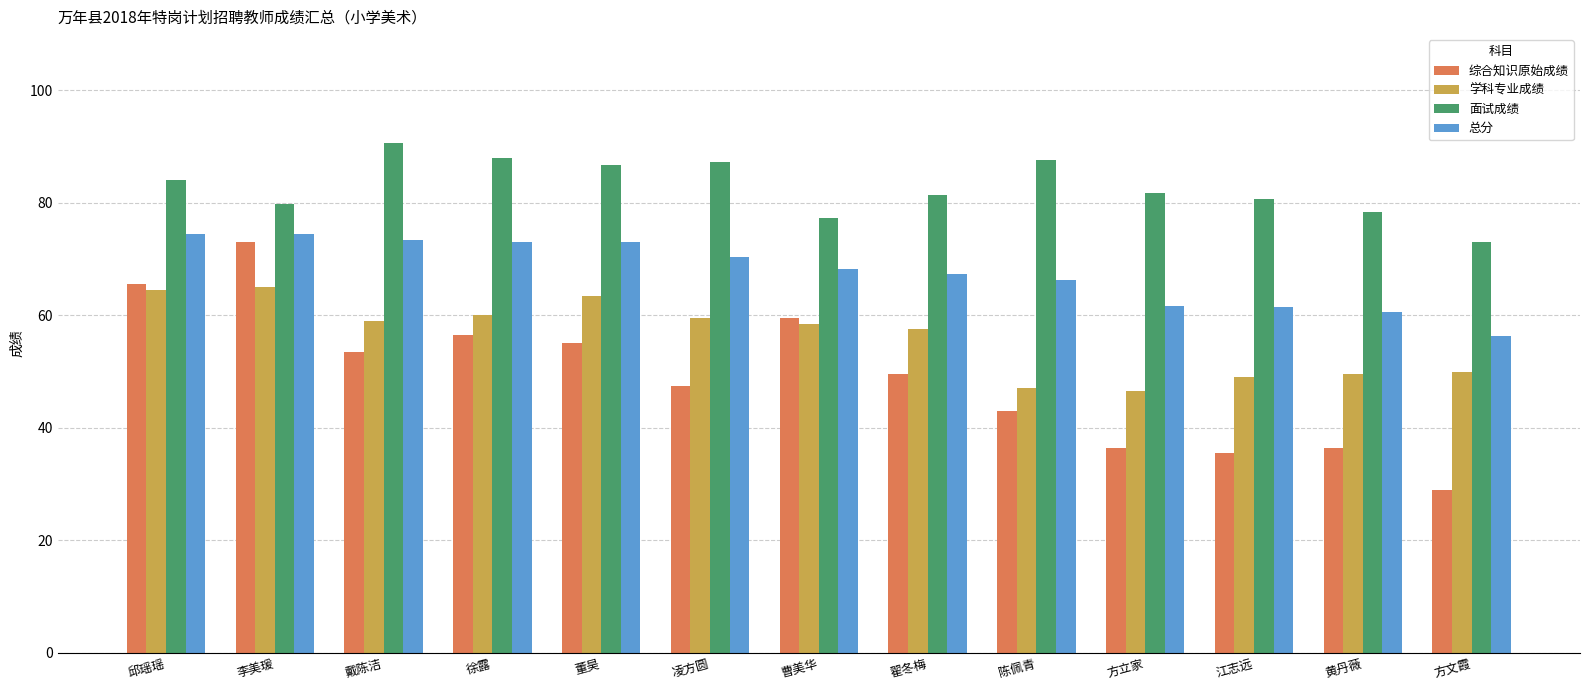

Which series changed the most between 翟冬梅 and 方文霞?

综合知识原始成绩